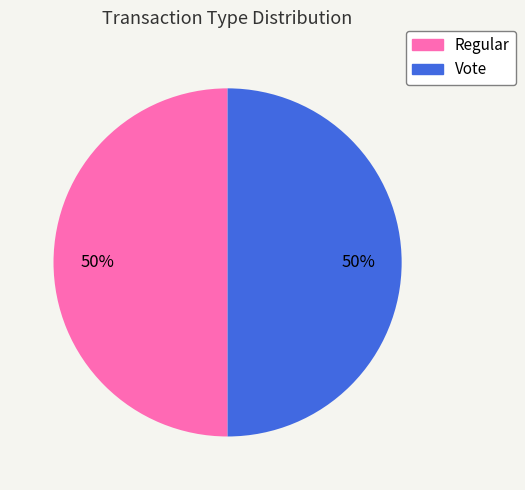

Approximately how many times larger is the value at Vote compared to Regular?

1.0